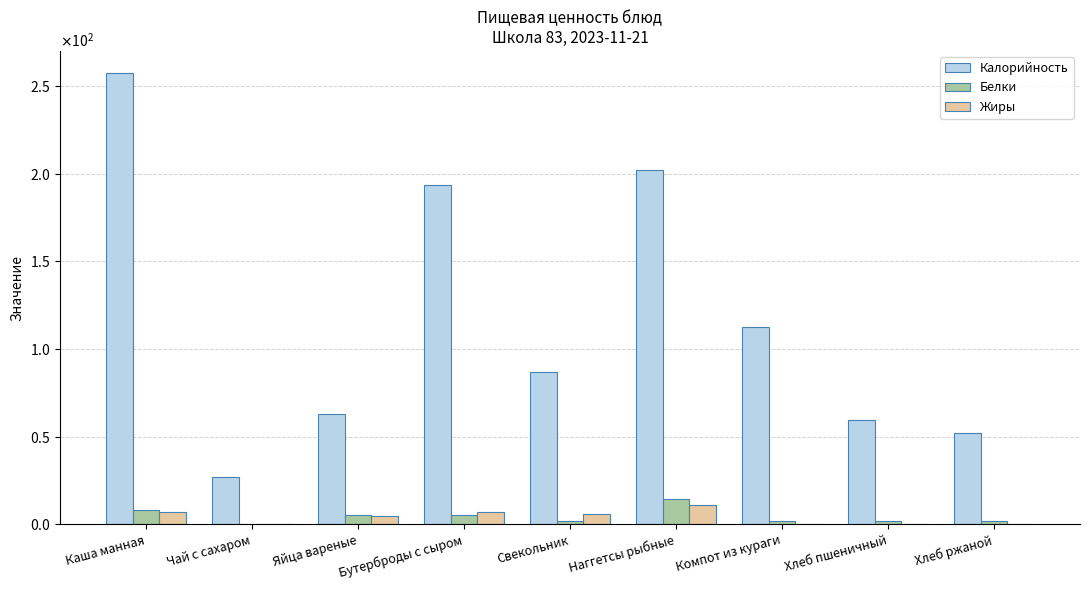

What are all the series names shown in the legend?

Калорийность, Белки, Жиры